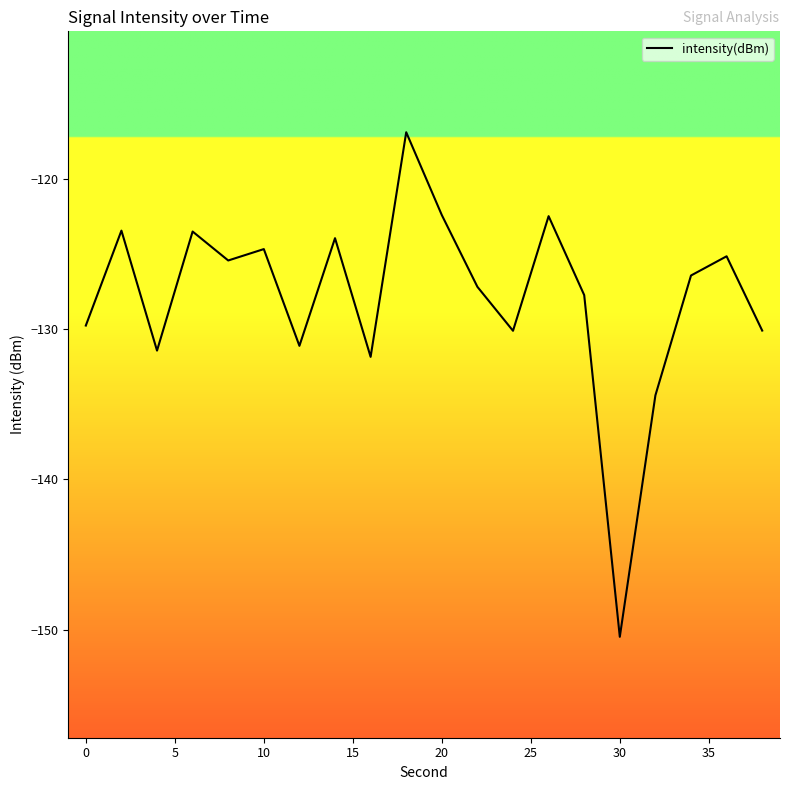

What is the sum of all values?

-2558.9